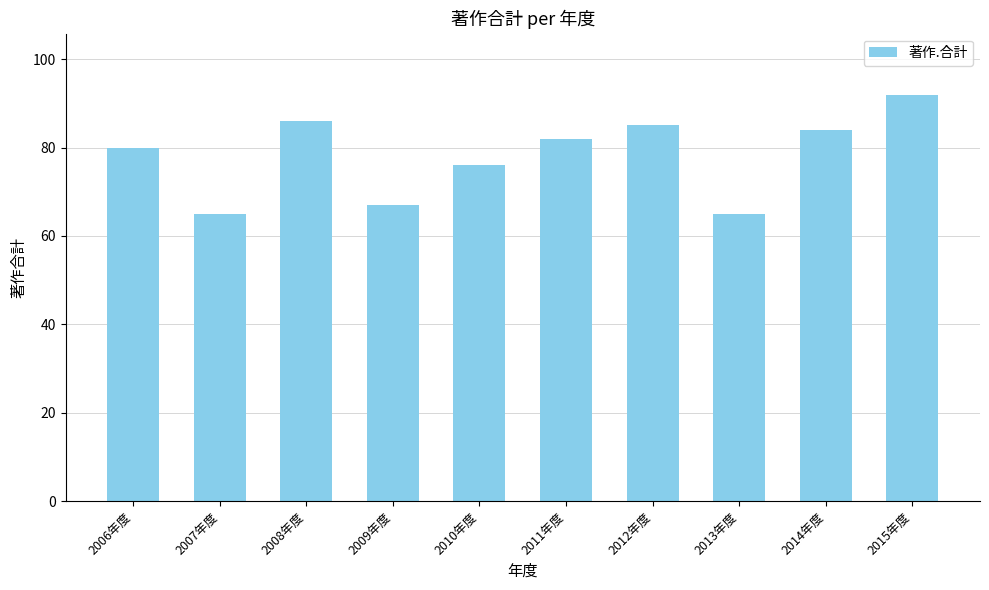

What is the sum of all values?

782